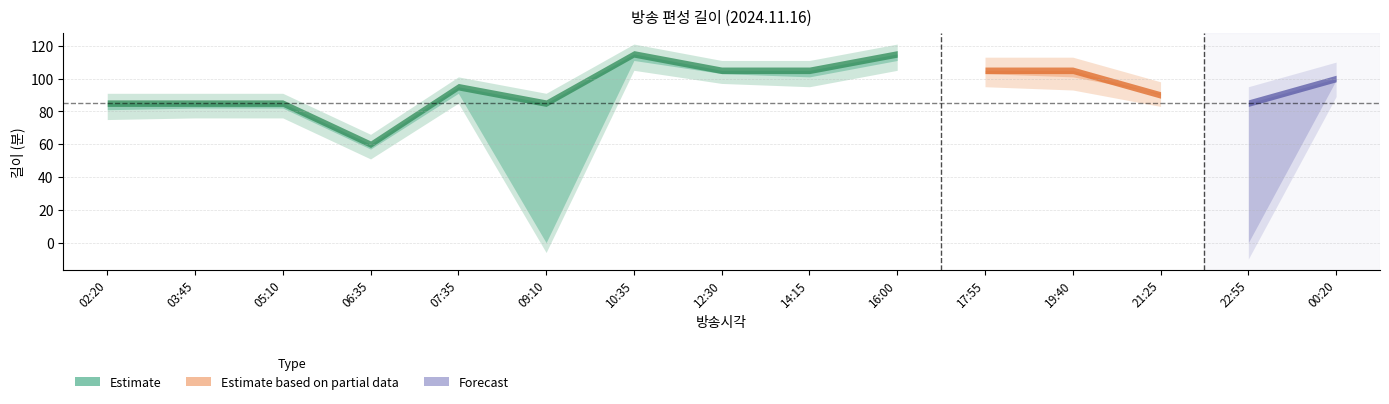

True or false: 길이 has a value of 57 at 17:55.

False